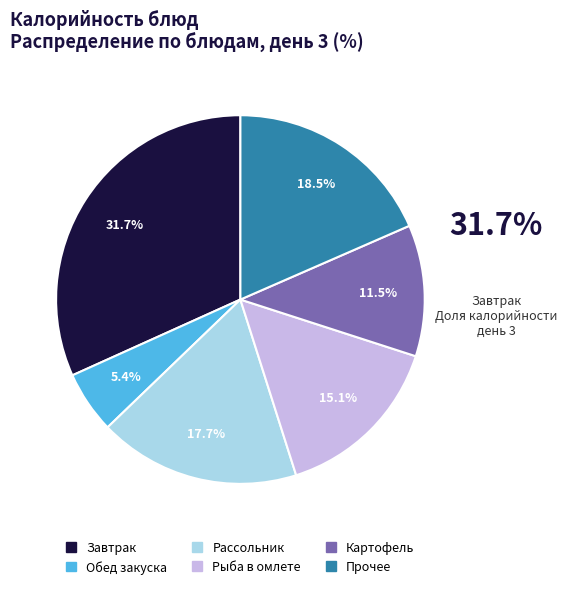

Is there any slice that represents more than half of the pie?

No